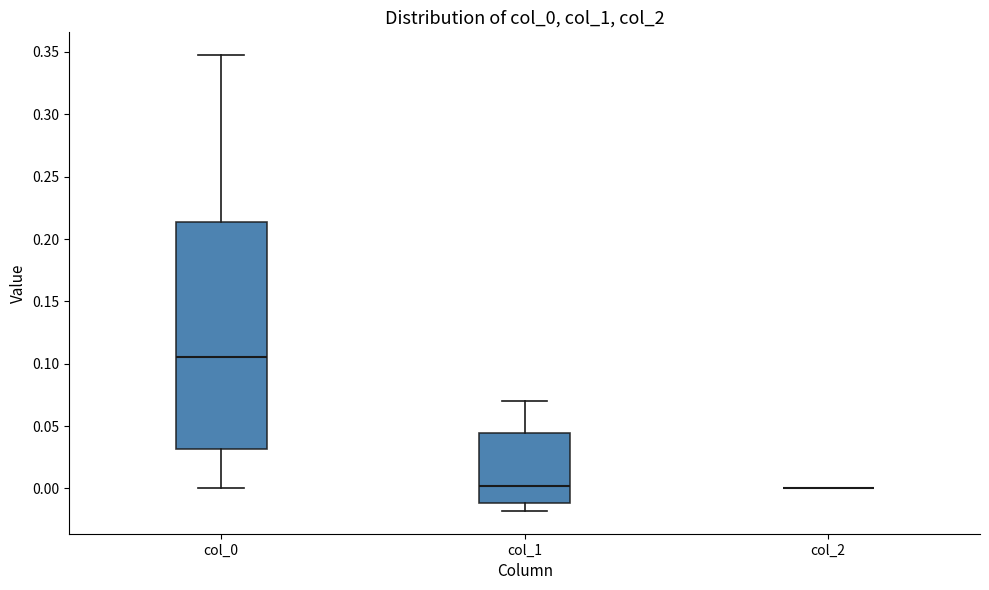

Reading left to right, transcribe this box plot: for each box, give where its median line is, the range the box spans, and where its two whiskers end, as read against the y-axis. The values are not printed on the chart, so give them approximately, as read against the axis.

col_0: median 0.105, box 0.030 to 0.215, whiskers 0.000 to 0.345
col_1: median 0.000, box -0.010 to 0.045, whiskers -0.020 to 0.070
col_2: box collapsed to a line at 0.000, whiskers 0.000 to 0.000